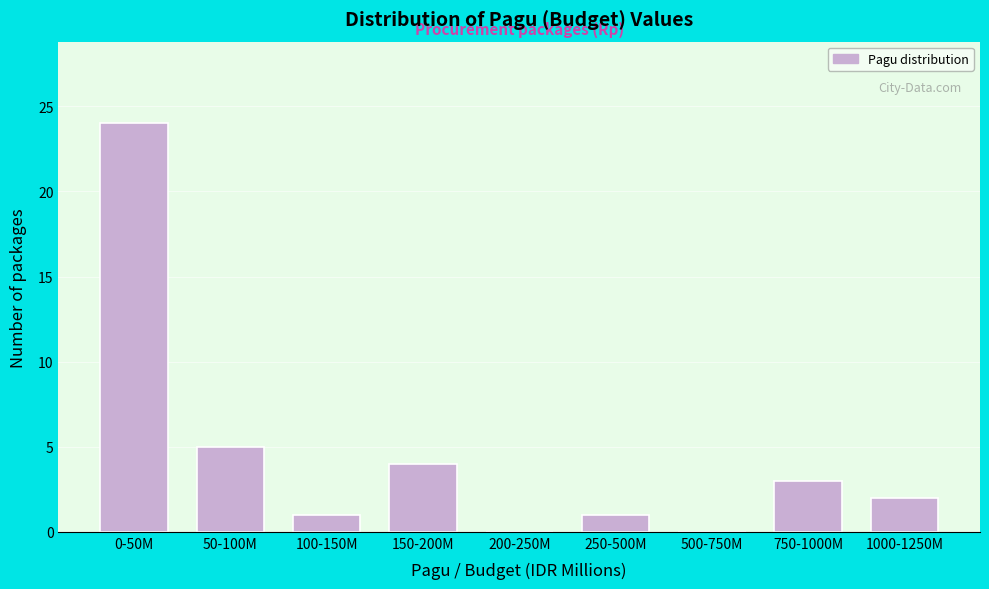

Reading left to right, extract all data points from this chart.

0-50M=24	50-100M=5	100-150M=1	150-200M=4	200-250M=0	250-500M=1	500-750M=0	750-1000M=3	1000-1250M=2